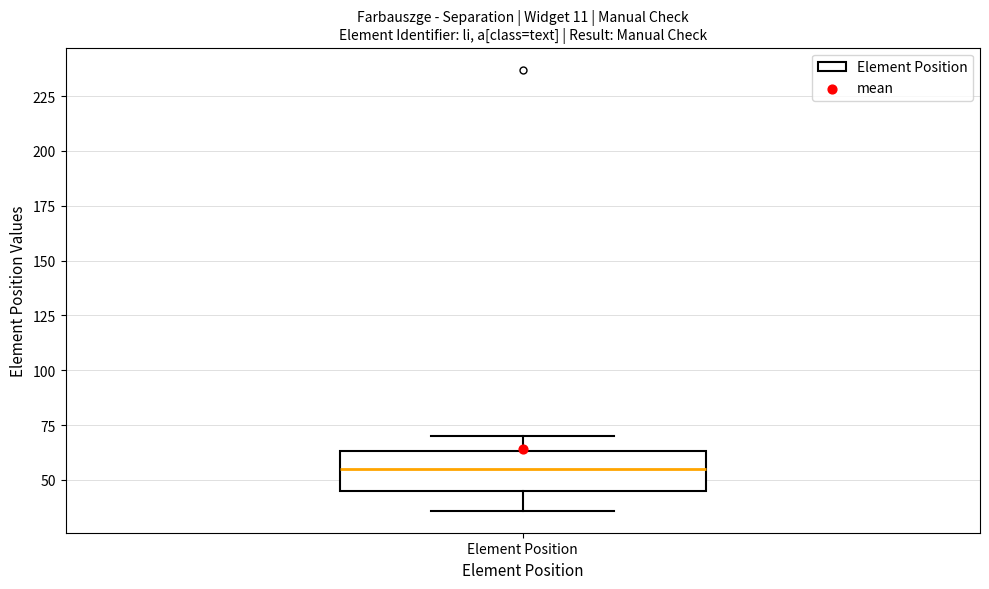

Read this box plot against the y-axis: the position of the median line, the range covered by the box, and the ends of both whiskers. The values are not printed on the chart, so give them approximately, as read against the axis.

median 55, box 45 to 65, whiskers 35 to 70